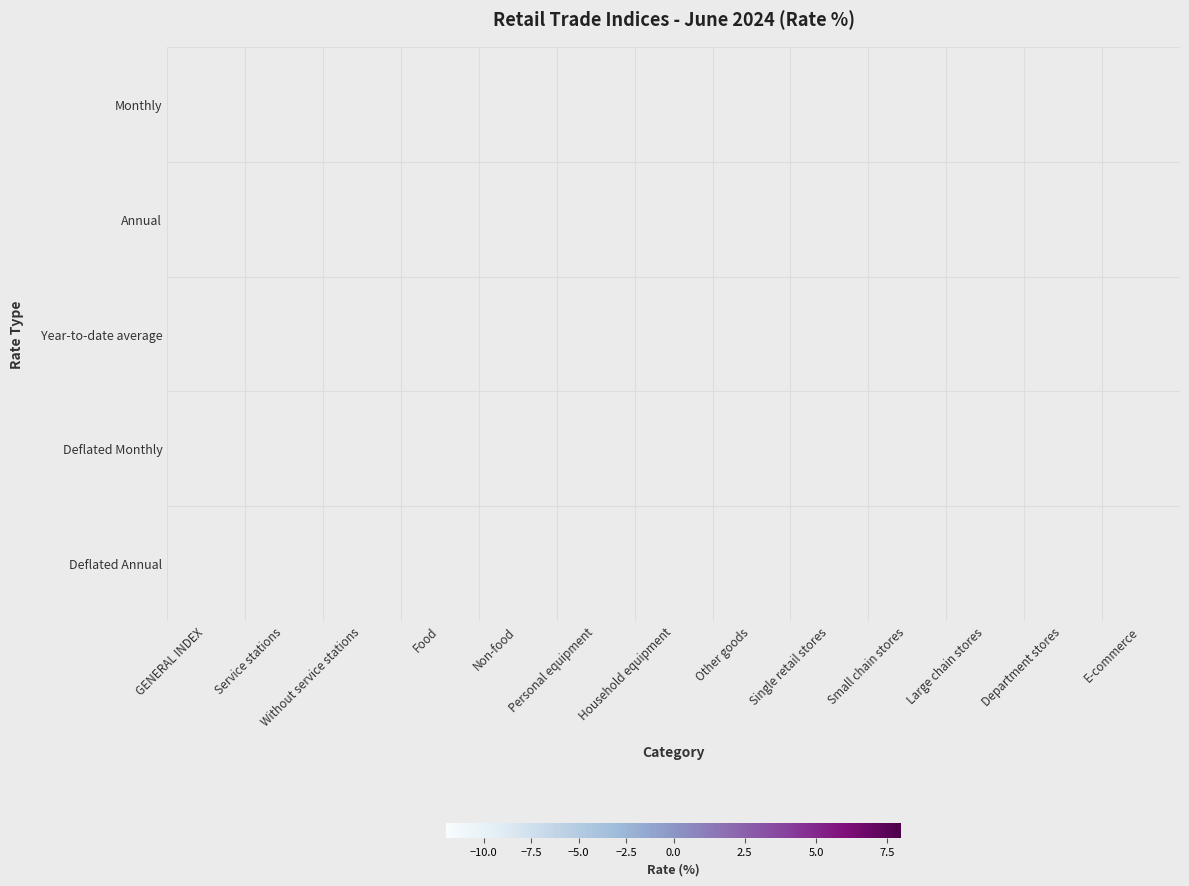

At which category is the sum across all series the highest?

Single retail stores